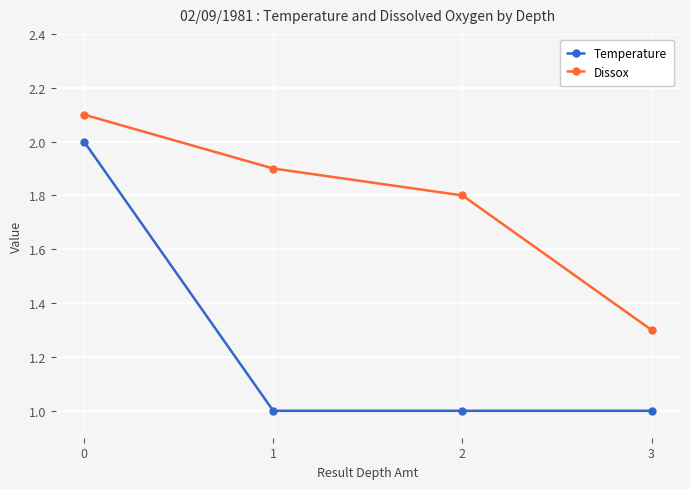

What is the value of the Temperature point at the 2nd from the left?

1.0